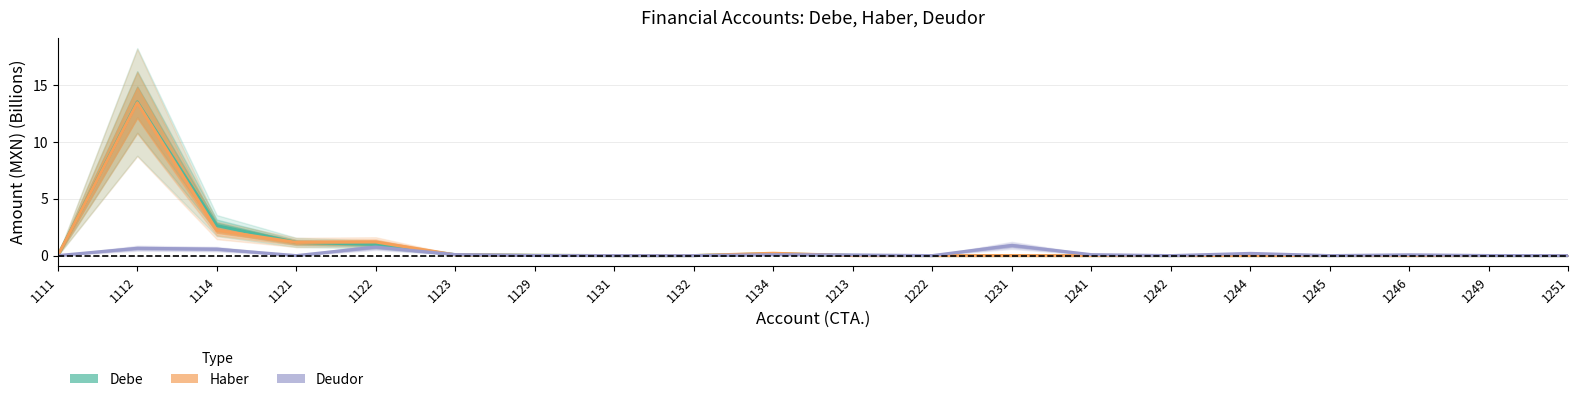

Reading left to right, transcribe all the data shown in this chart.

Debe: 1111=0.0	1112=13.5	1114=2.6	1121=1.2	1122=1.0	1123=0.1	1129=0.0	1131=0.0	1132=0.0	1134=0.2	1213=0.0	1222=0.0	1231=0.0	1241=0.0	1242=0.0	1244=0.0	1245=0.0	1246=0.0	1249=0.0	1251=0.0
Haber: 1111=0.0	1112=13.5	1114=2.2	1121=1.2	1122=1.2	1123=0.1	1129=0.0	1131=0.0	1132=0.0	1134=0.2	1213=0.0	1222=0.0	1231=0.0	1241=0.0	1242=0.0	1244=0.0	1245=0.0	1246=0.0	1249=0.0	1251=0.0
Deudor: 1111=0.0	1112=0.6	1114=0.6	1121=0.0	1122=0.8	1123=0.1	1129=0.0	1131=0.0	1132=0.0	1134=0.1	1213=0.1	1222=0.0	1231=0.9	1241=0.1	1242=0.0	1244=0.2	1245=0.0	1246=0.1	1249=0.0	1251=0.0